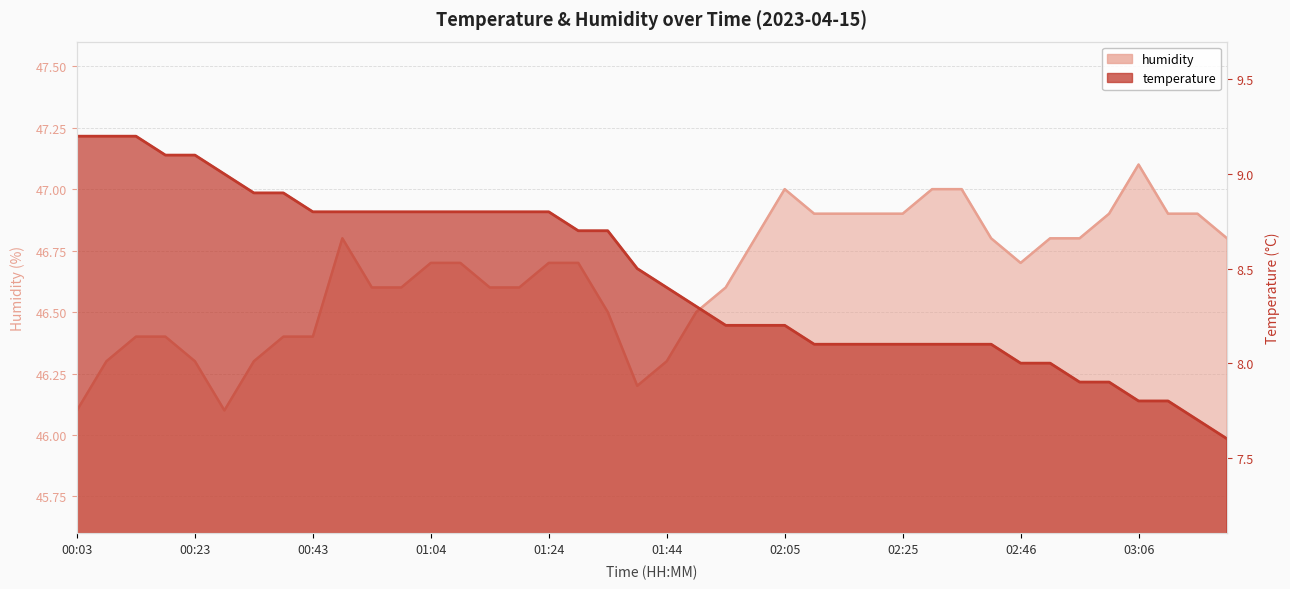

Which category has the lowest value across all series?

03:22